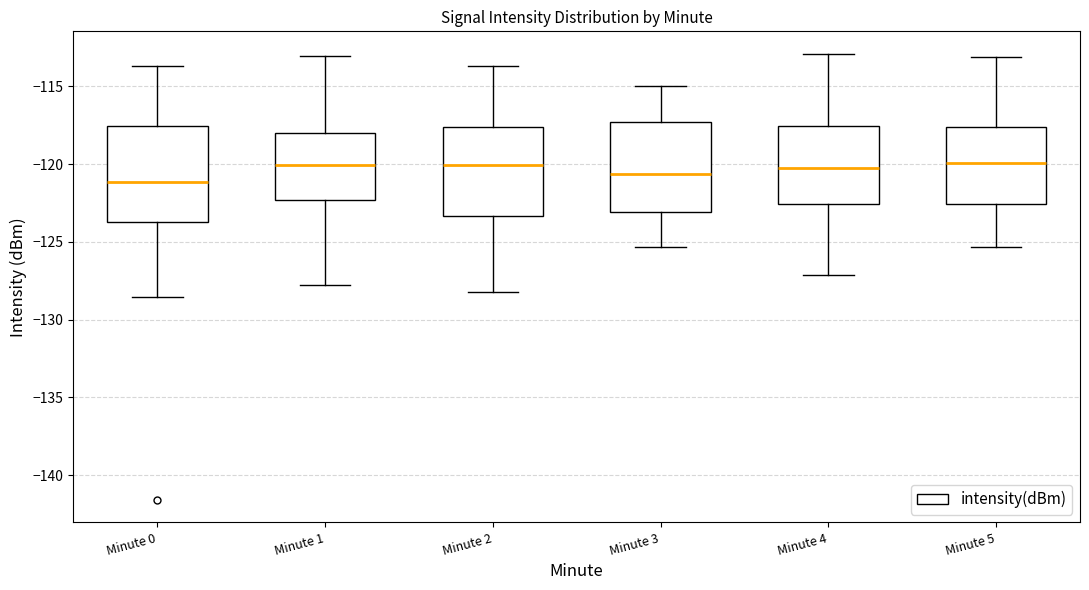

Reading left to right, transcribe this box plot: for each box, give where its median line is, the range the box spans, and where its two whiskers end, as read against the y-axis. The values are not printed on the chart, so give them approximately, as read against the axis.

Minute 0: median -121.0, box -123.5 to -117.5, whiskers -128.5 to -113.5
Minute 1: median -120.0, box -122.5 to -118.0, whiskers -128.0 to -113.0
Minute 2: median -120.0, box -123.5 to -117.5, whiskers -128.0 to -113.5
Minute 3: median -120.5, box -123.0 to -117.5, whiskers -125.5 to -115.0
Minute 4: median -120.0, box -122.5 to -117.5, whiskers -127.0 to -113.0
Minute 5: median -120.0, box -122.5 to -117.5, whiskers -125.5 to -113.0